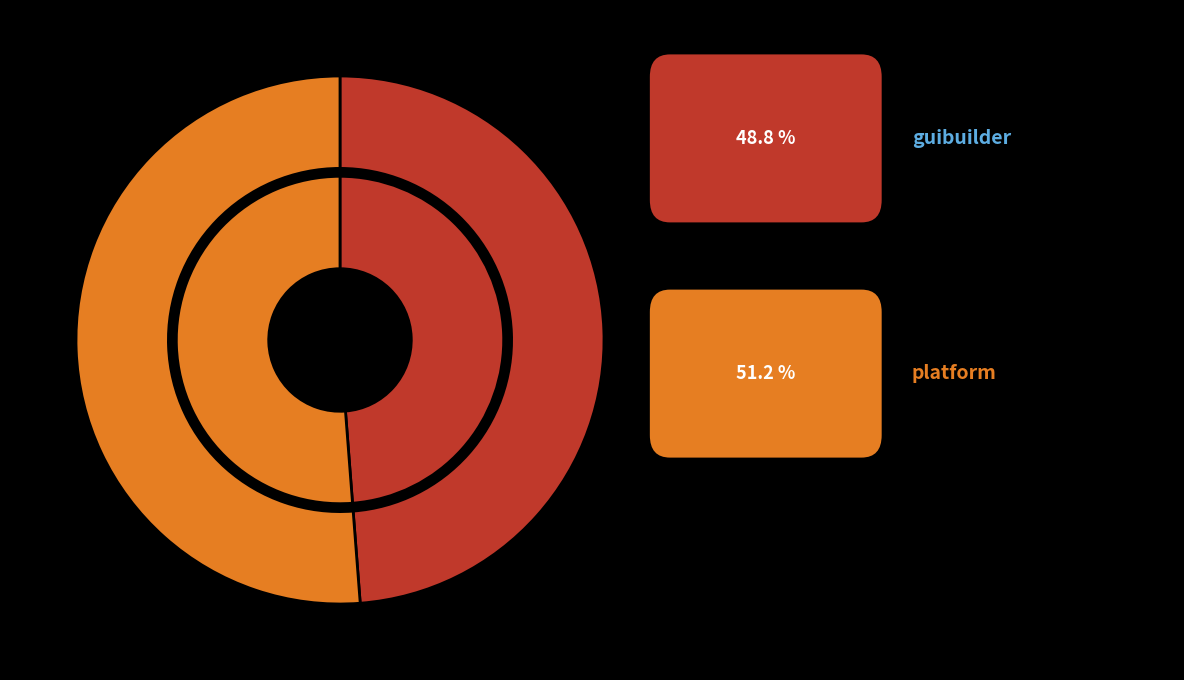

Does platform represent more than half of the total?

Yes